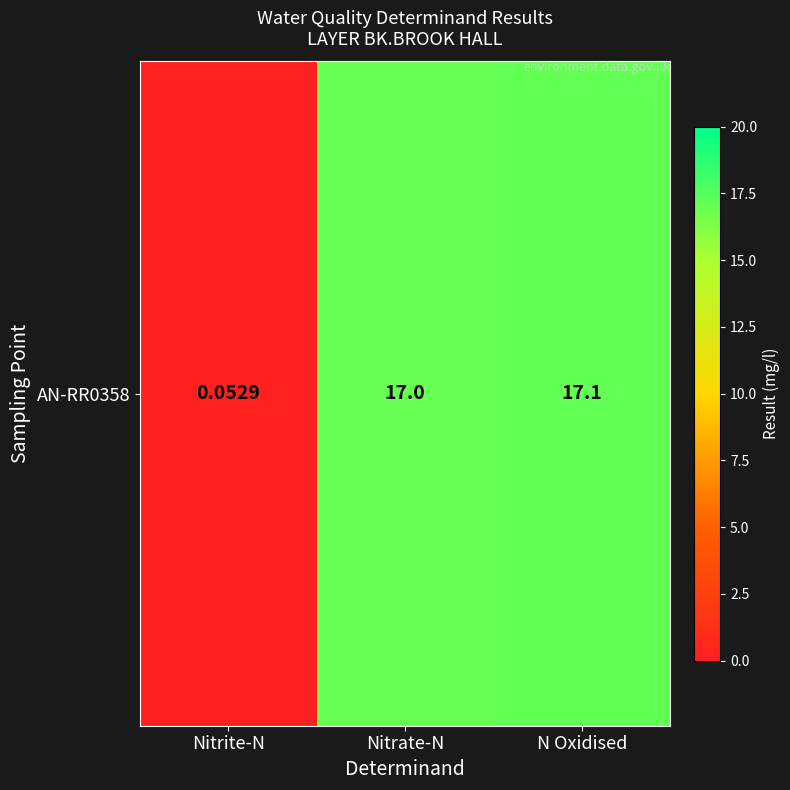

The value at Nitrite-N is 0.0. True or false?

False